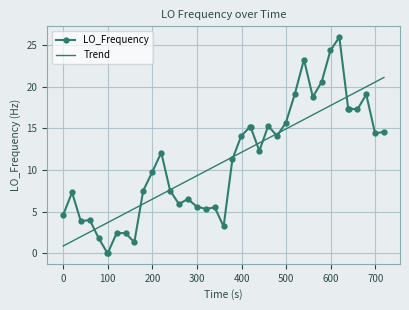

Which series has the largest range (max minus min)?

LO_Frequency